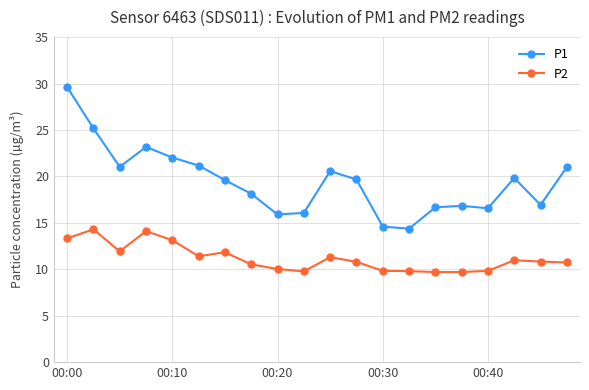

Count the number of data series in this chart.

2